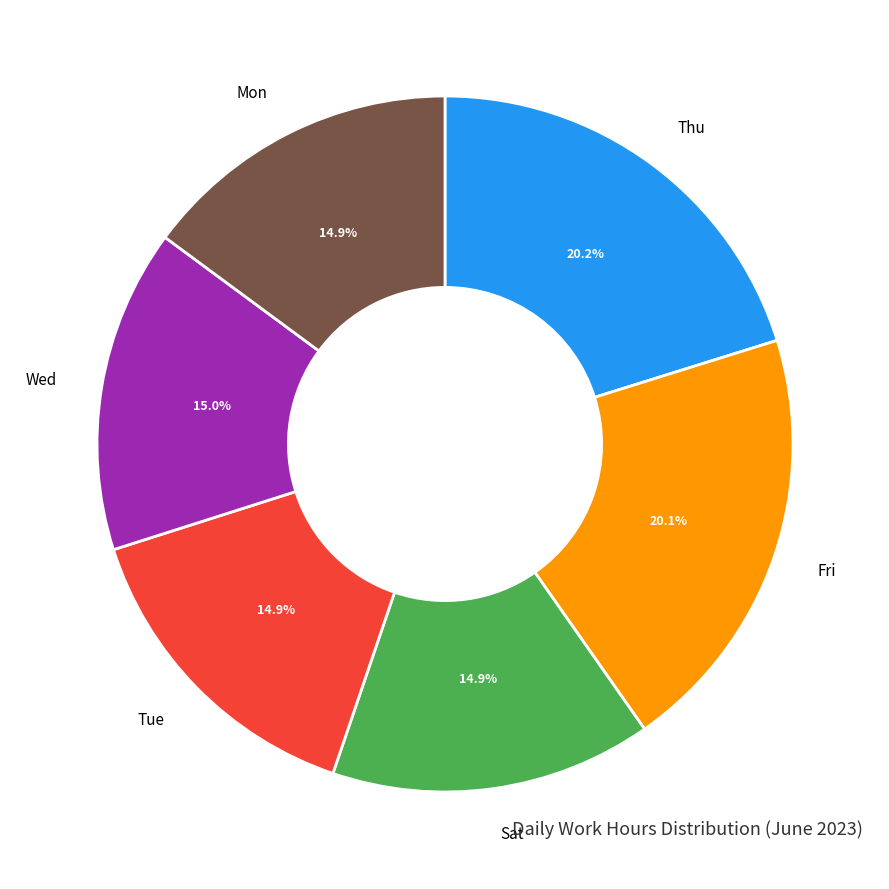

What percentage do Wed and Thu together represent?

35.2%